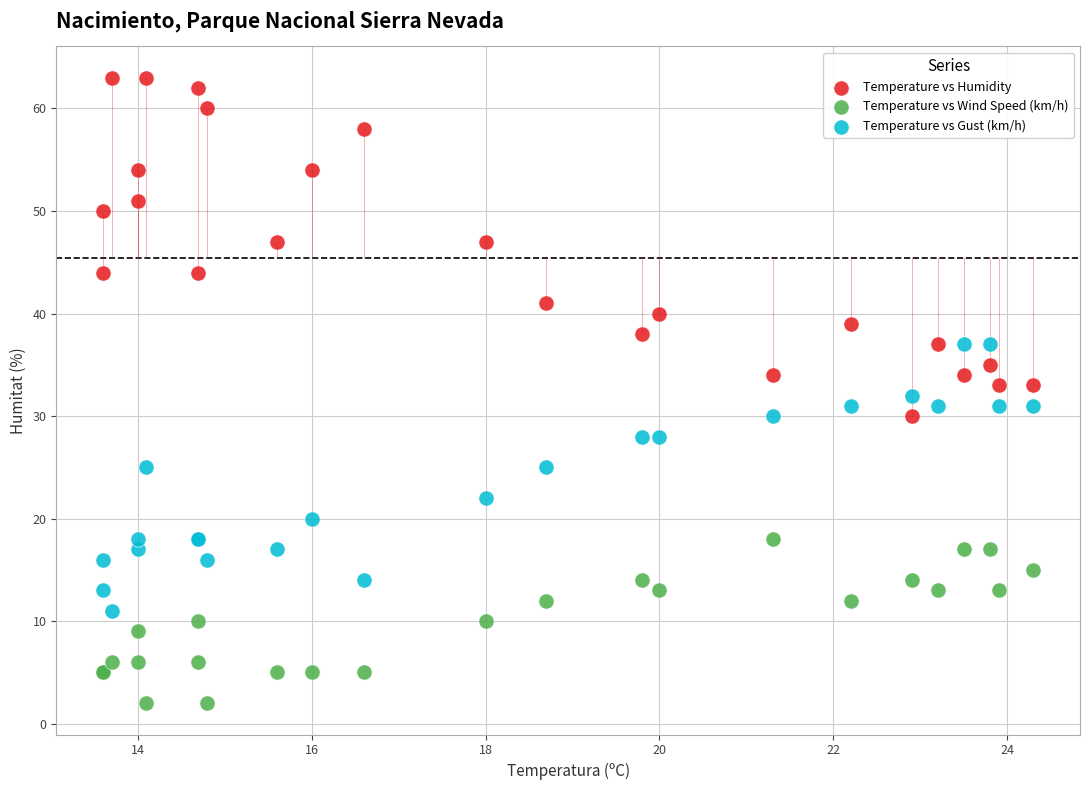

Which series contains the lowest Y value?

Temperature vs Wind Speed (km/h)